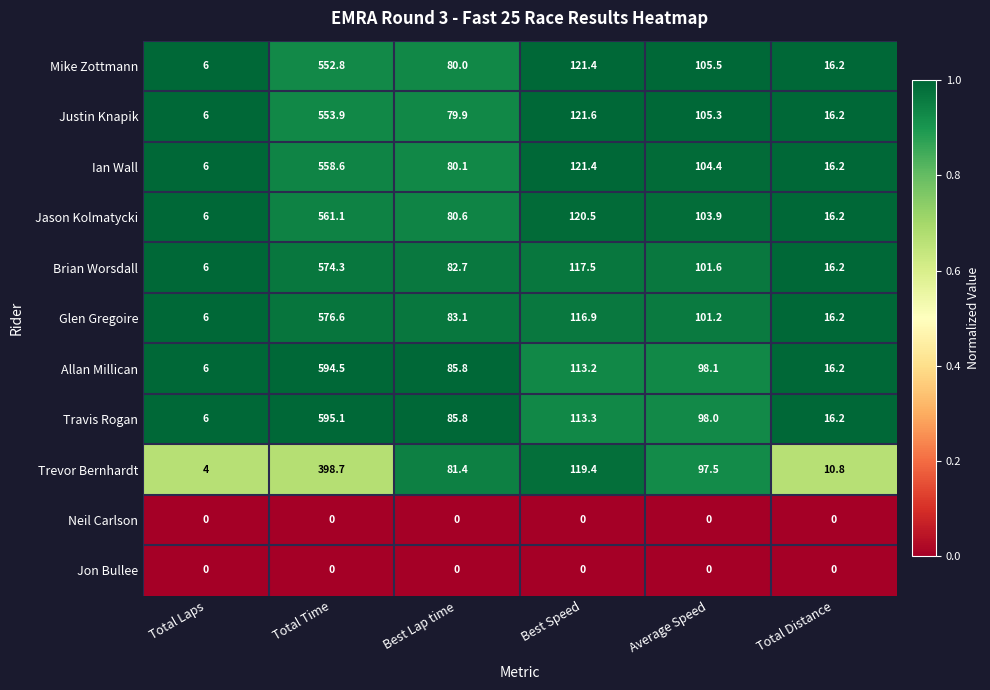

List the labels in order of Justin Knapik value, largest first.

Total Time, Best Speed, Average Speed, Best Lap time, Total Distance, Total Laps